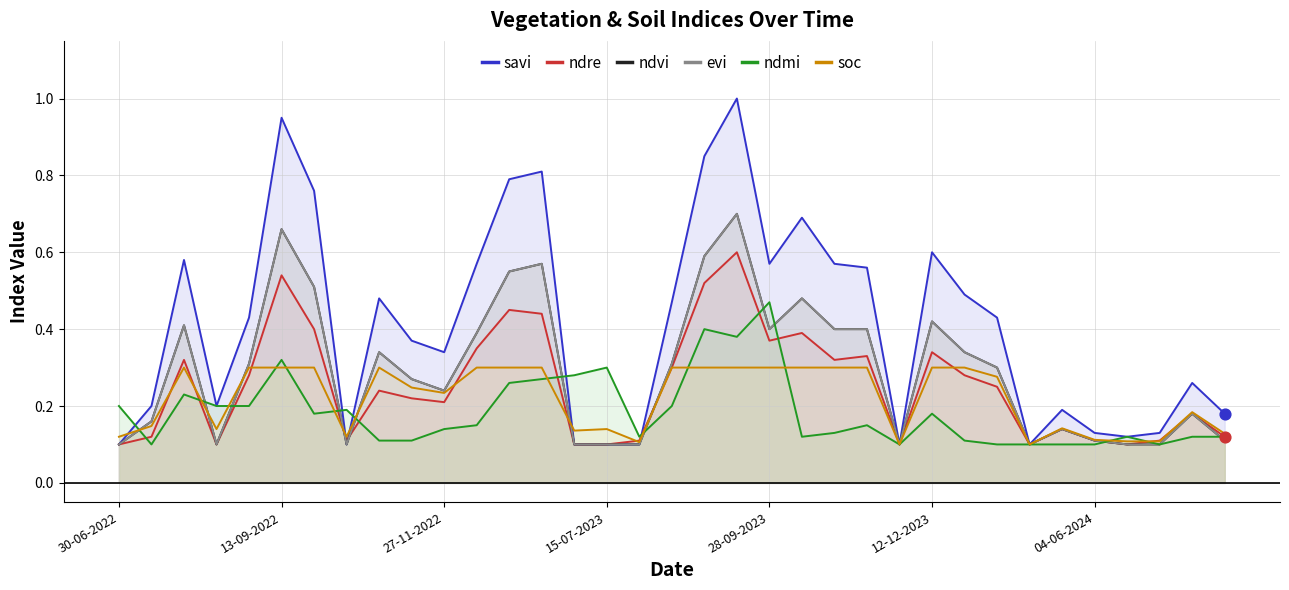

Which series has the largest total across all categories?

savi